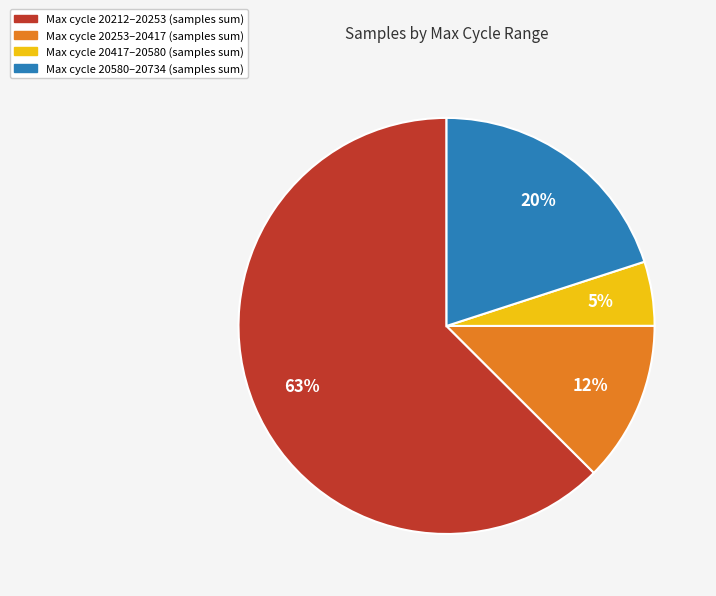

To the nearest percent, what is the average slice percentage?

25%